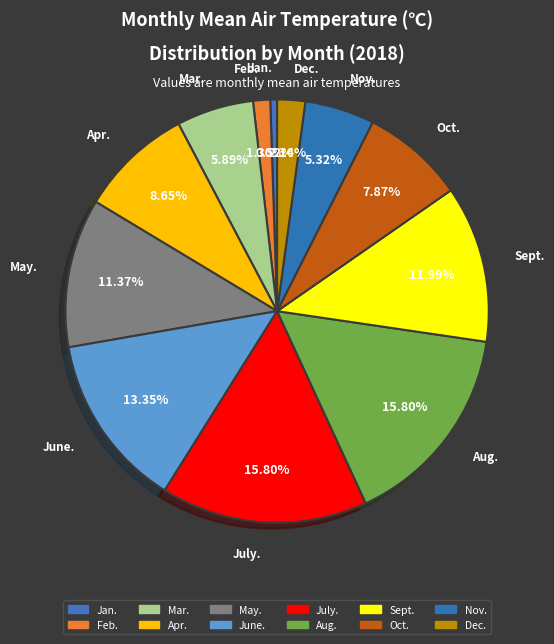

Which slice is the largest?

July.